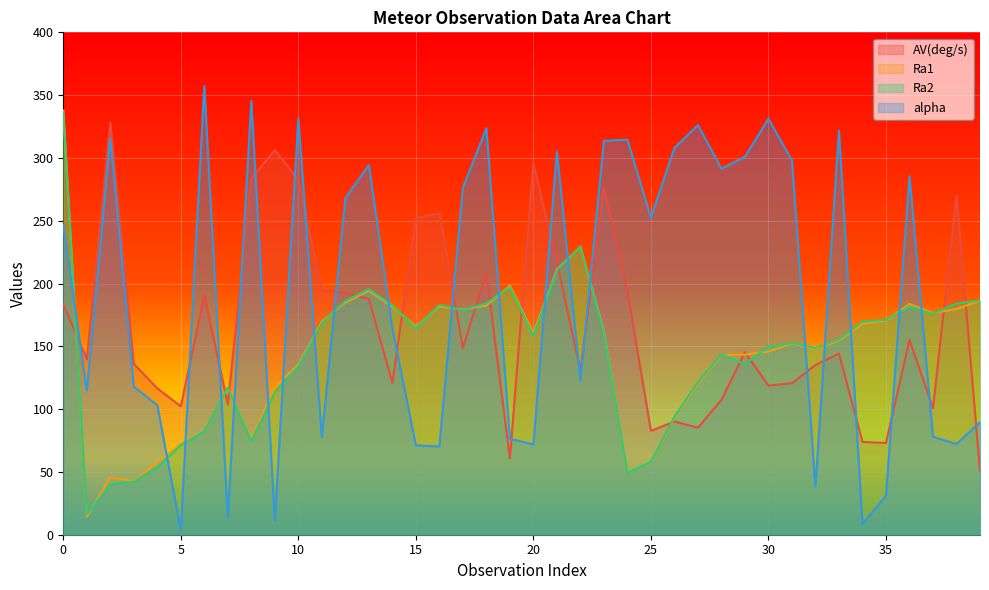

Reading right to left, extract all data points from this chart.

AV(deg/s): 51.0	269.9	100.8	155.2	73.0	73.9	144.2	135.1	120.6	118.7	145.3	107.4	85.2	90.1	82.7	193.9	276.6	130.7	217.2	295.3	60.9	208.5	149.0	255.9	251.8	121.0	187.6	192.7	194.6	282.5	306.2	283.9	103.8	190.6	102.3	116.5	136.1	328.1	139.8	183.4
Ra1: 186.4	179.7	176.5	183.8	170.5	168.0	154.4	148.0	152.2	145.8	143.4	142.8	120.3	93.0	57.7	50.0	162.3	229.3	211.3	160.4	198.2	182.5	179.3	181.7	165.7	181.5	194.3	184.8	169.8	135.5	118.0	76.2	116.8	82.5	72.3	57.5	42.6	45.8	14.3	337.9
Ra2: 186.5	184.1	176.0	181.7	171.1	169.8	155.5	148.6	152.7	149.7	135.9	143.5	121.6	93.9	58.0	49.3	161.0	229.5	210.8	158.3	197.1	184.4	178.8	183.0	164.3	182.6	195.5	186.1	168.6	134.0	113.5	74.5	117.1	82.2	71.3	53.6	42.3	40.0	16.2	336.1
alpha: 89.5	72.2	78.1	285.4	31.1	8.6	321.8	38.4	297.9	331.2	300.9	291.5	326.2	307.9	252.4	314.5	313.7	123.0	305.1	71.8	76.5	323.7	276.1	70.3	71.1	164.1	294.4	267.9	77.7	331.4	11.3	345.5	14.1	357.4	3.9	103.1	117.9	315.5	114.7	246.3